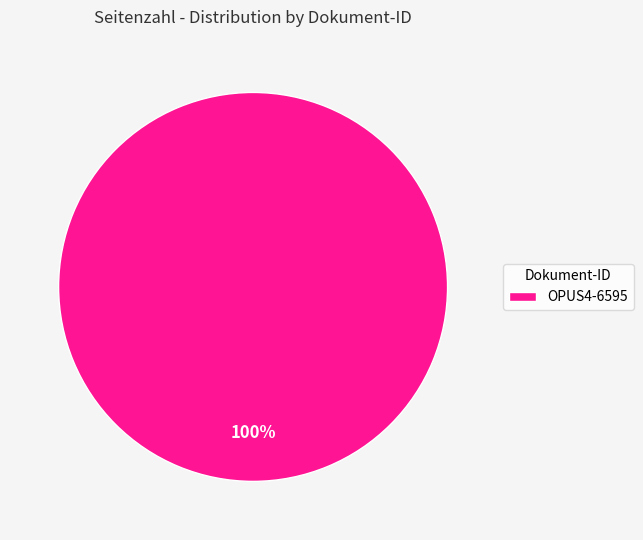

To the nearest percent, what portion does OPUS4-6595 represent?

100%